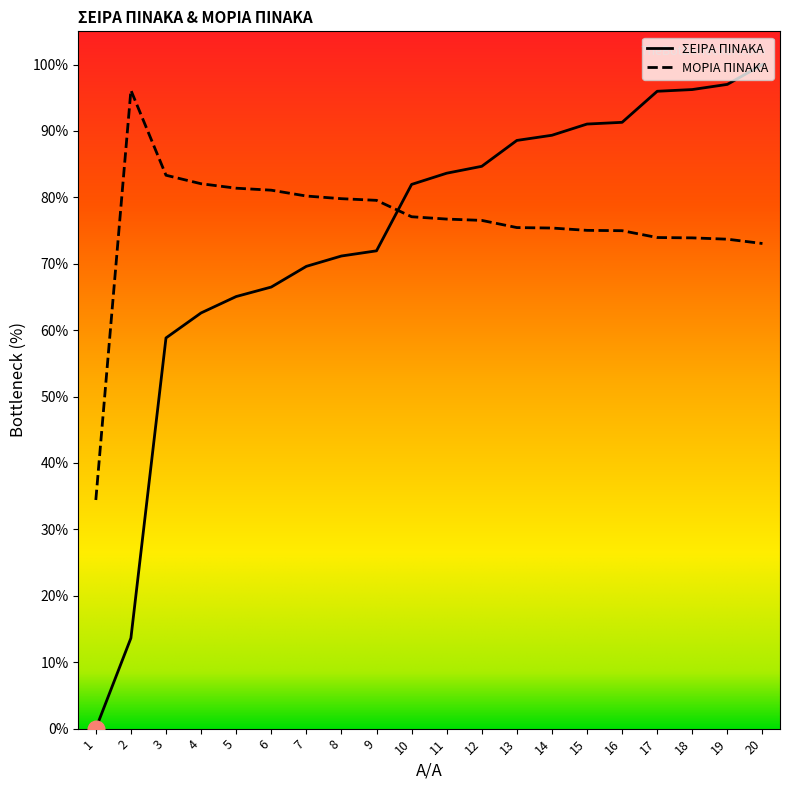

How many intersections are there between ΜΟΡΙΑ ΠΙΝΑΚΑ and ΣΕΙΡΑ ΠΙΝΑΚΑ?

1